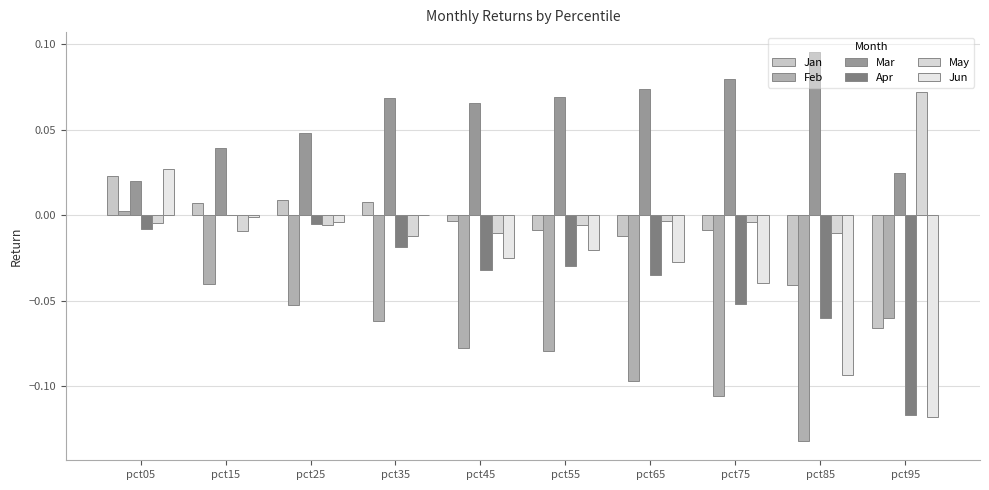

What is the value of the Feb bar at the 3rd from the left?

-0.1